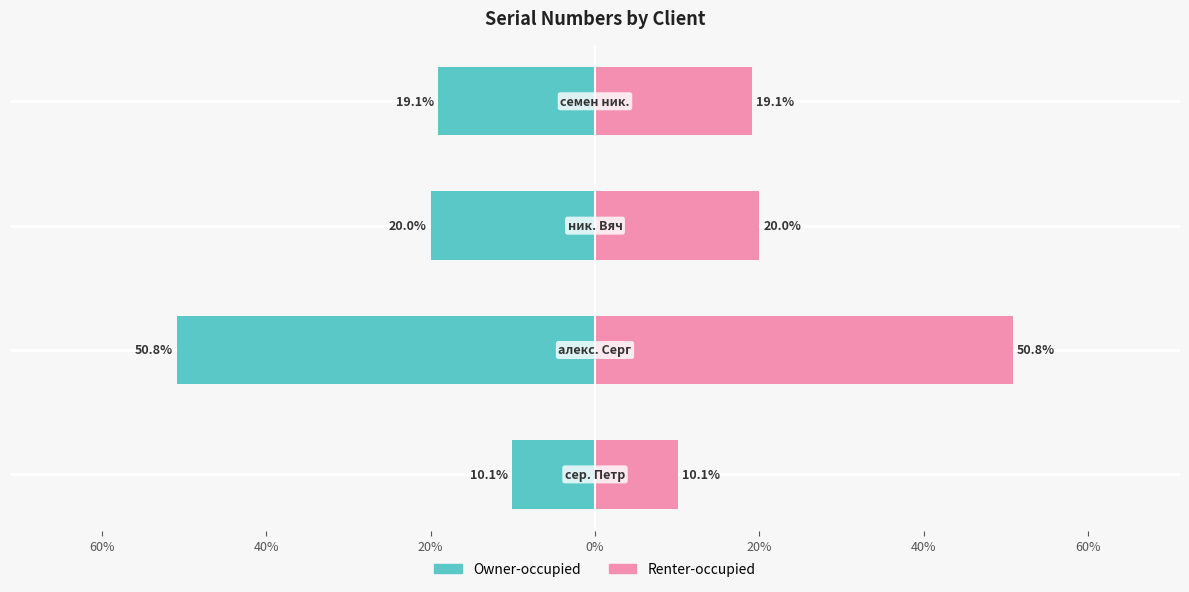

What are all the series names shown in the legend?

Owner-occupied, Renter-occupied